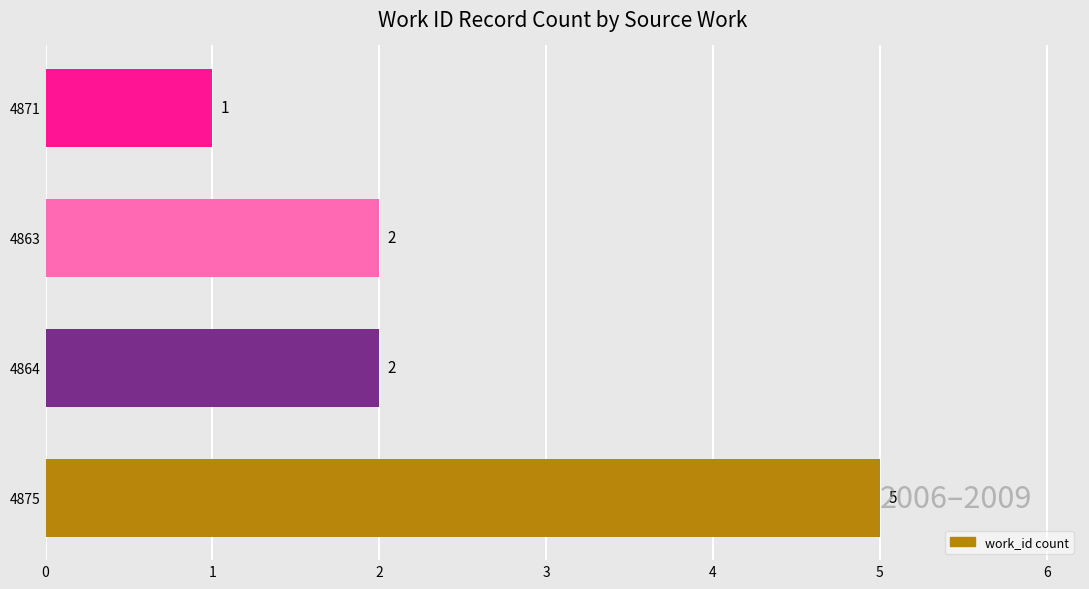

What is the change in value from 4875 to 4871?

-4